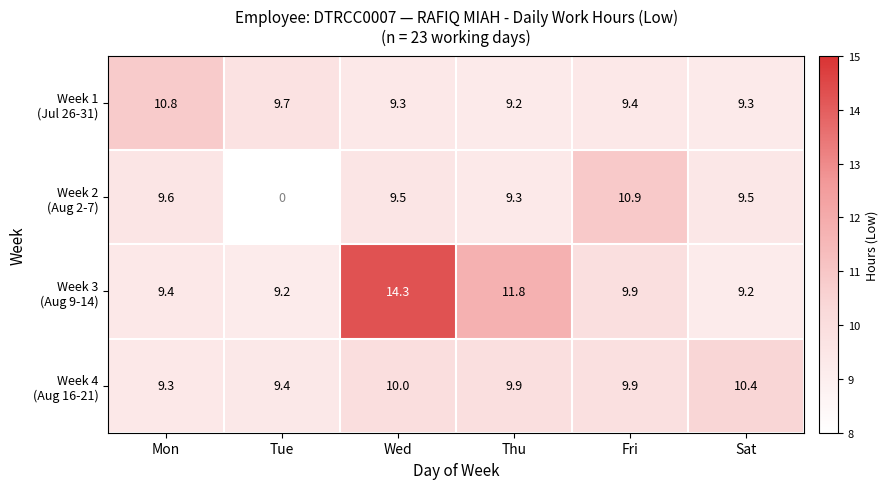

At which category does the chart reach its minimum across all series?

Tue